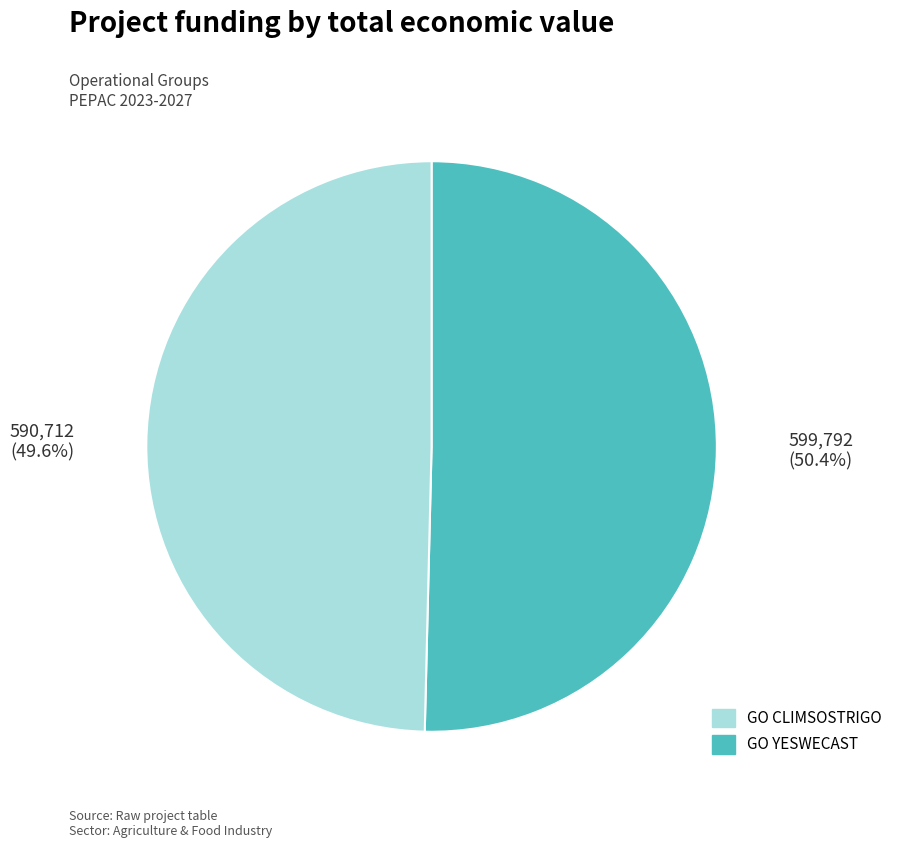

Does any single category account for the majority?

Yes